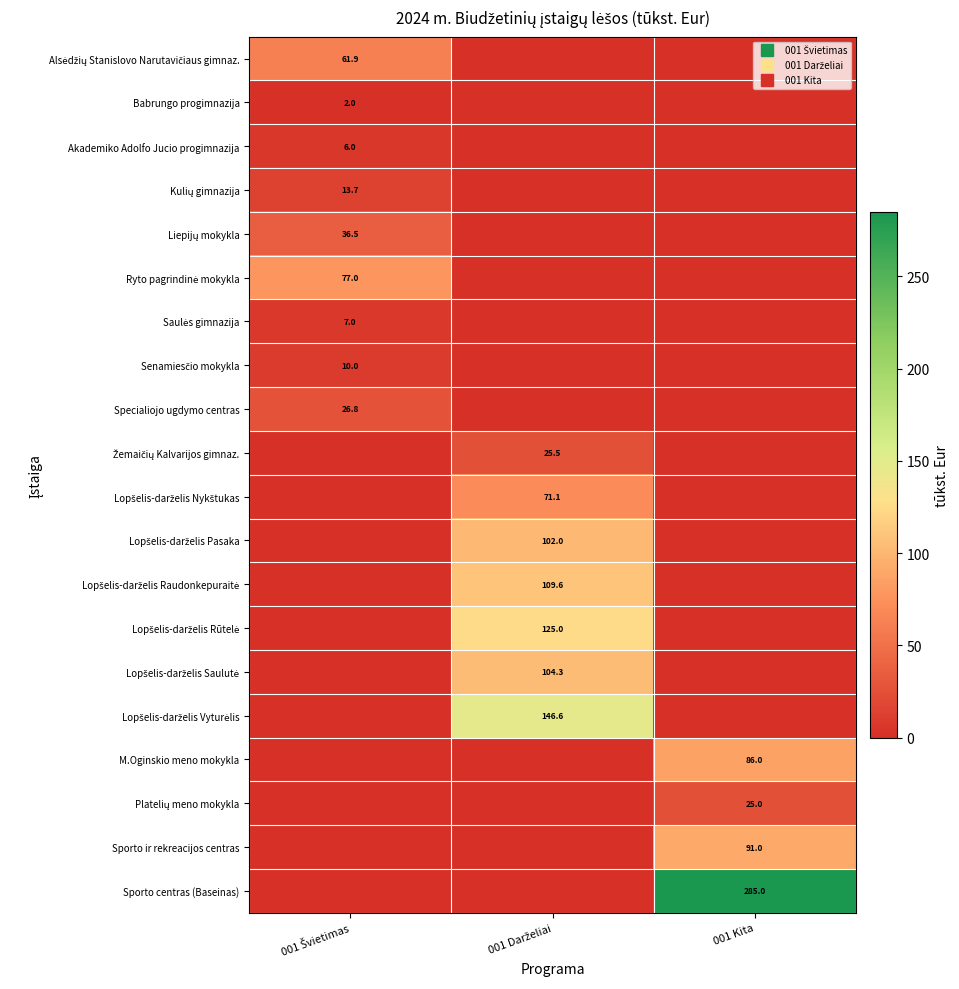

Which category has the highest value across all series?

001 Kita